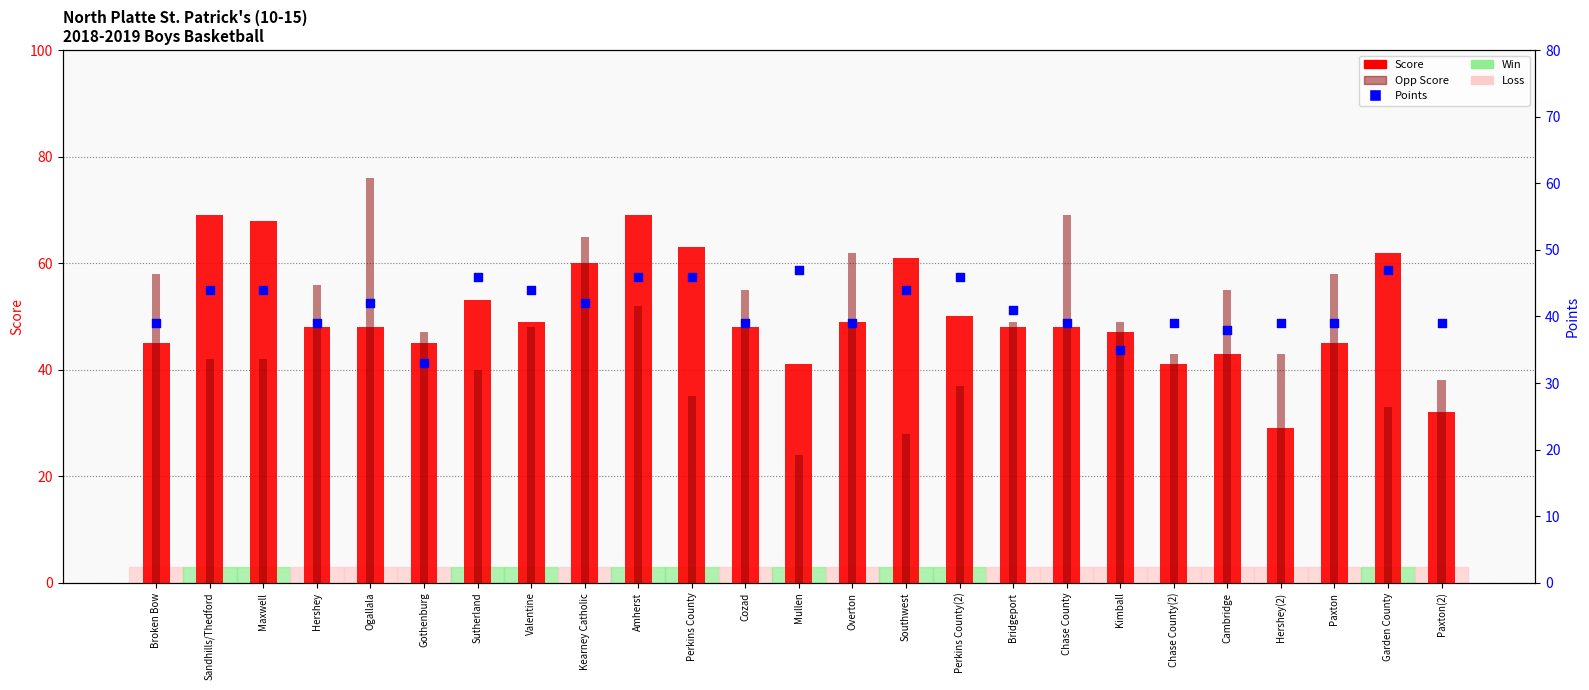

At how many categories does at least one series exceed 55?

13